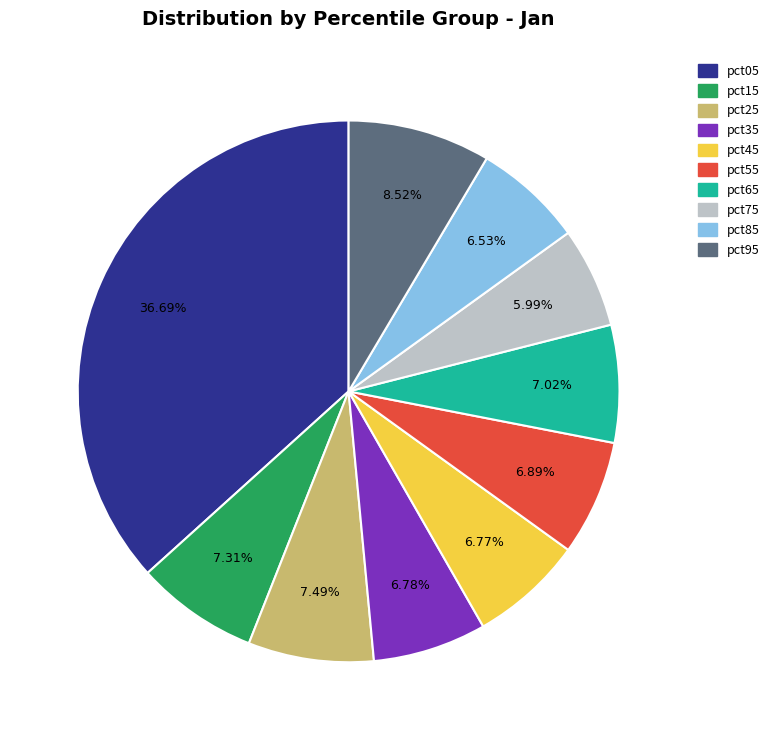

Is the sum of pct95 and pct65 greater than half?

No